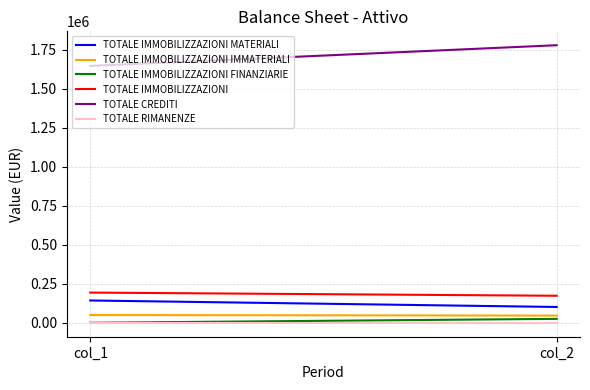

Is it true that TOTALE IMMOBILIZZAZIONI FINANZIARIE equals 25500 at col_2?

True